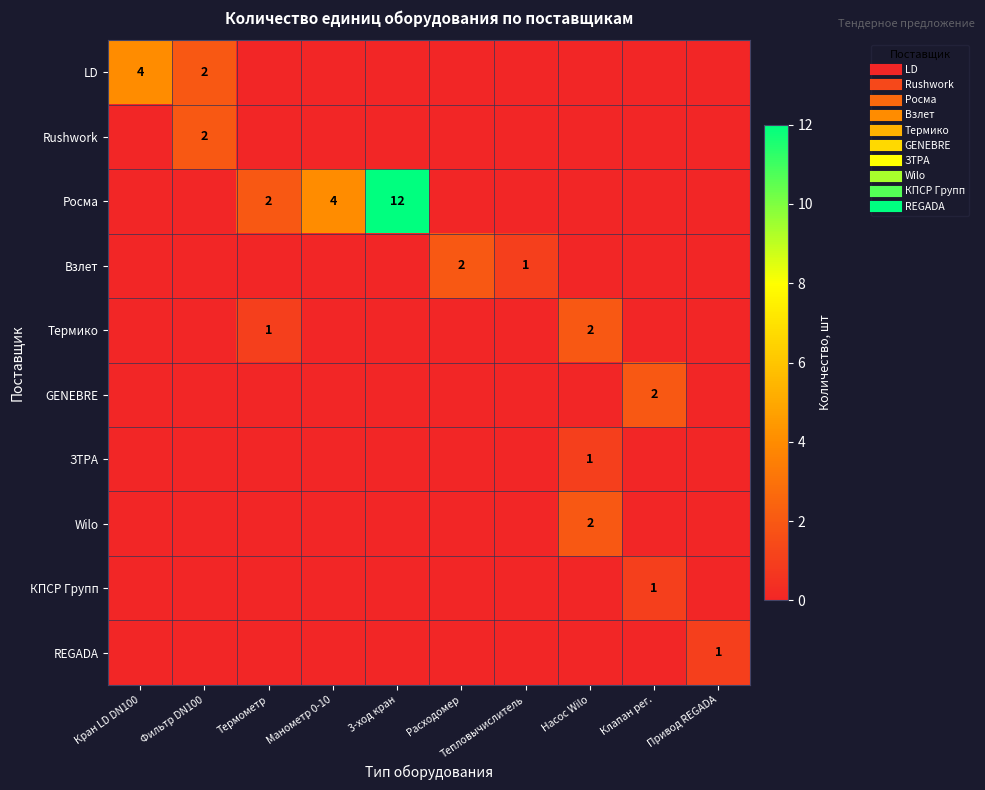

Is it true that Wilo equals 0 at Клапан рег.?

True